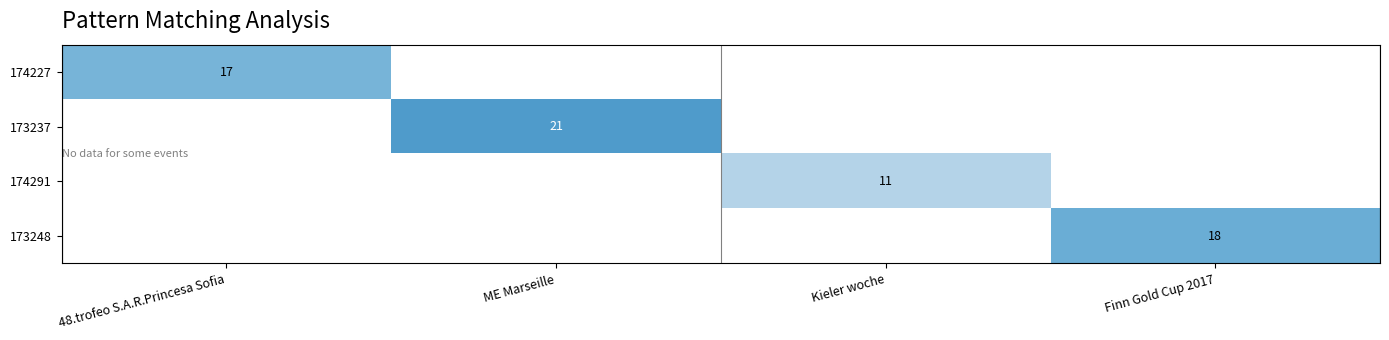

True or false: 174227 has a value of 17 at 48.trofeo S.A.R.Princesa Sofia.

True